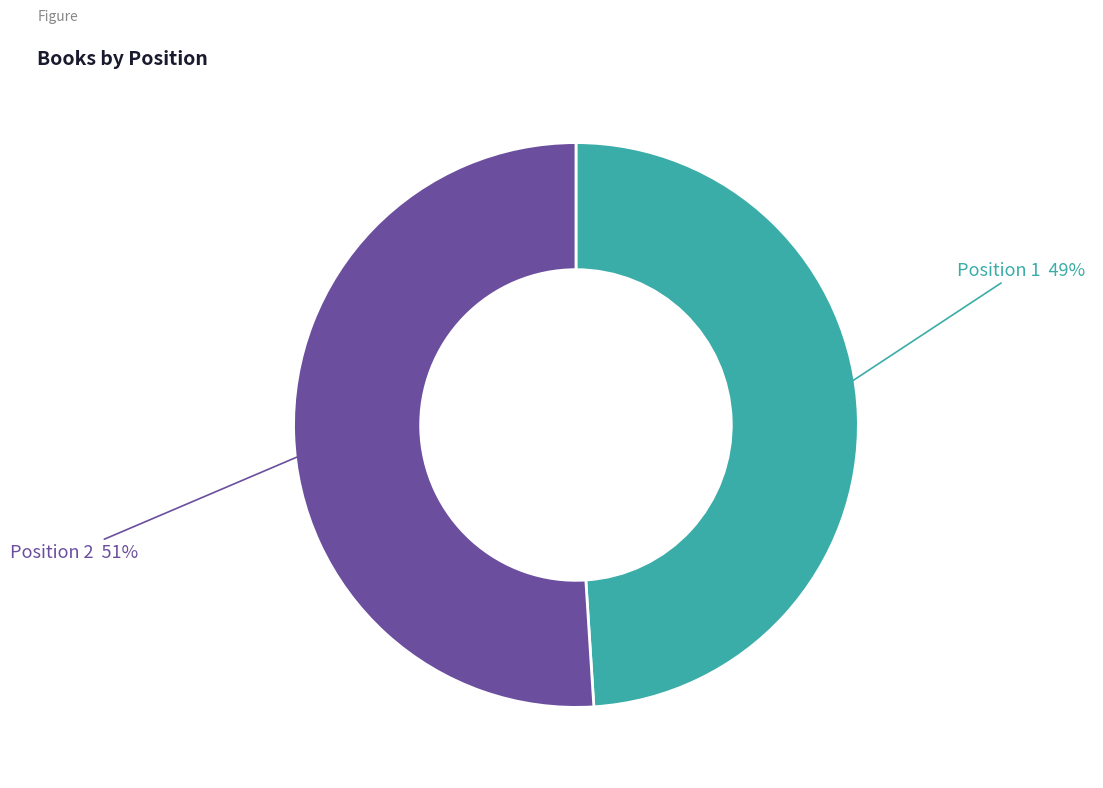

To the nearest percent, what is the difference between the largest and smallest slice percentages?

2%